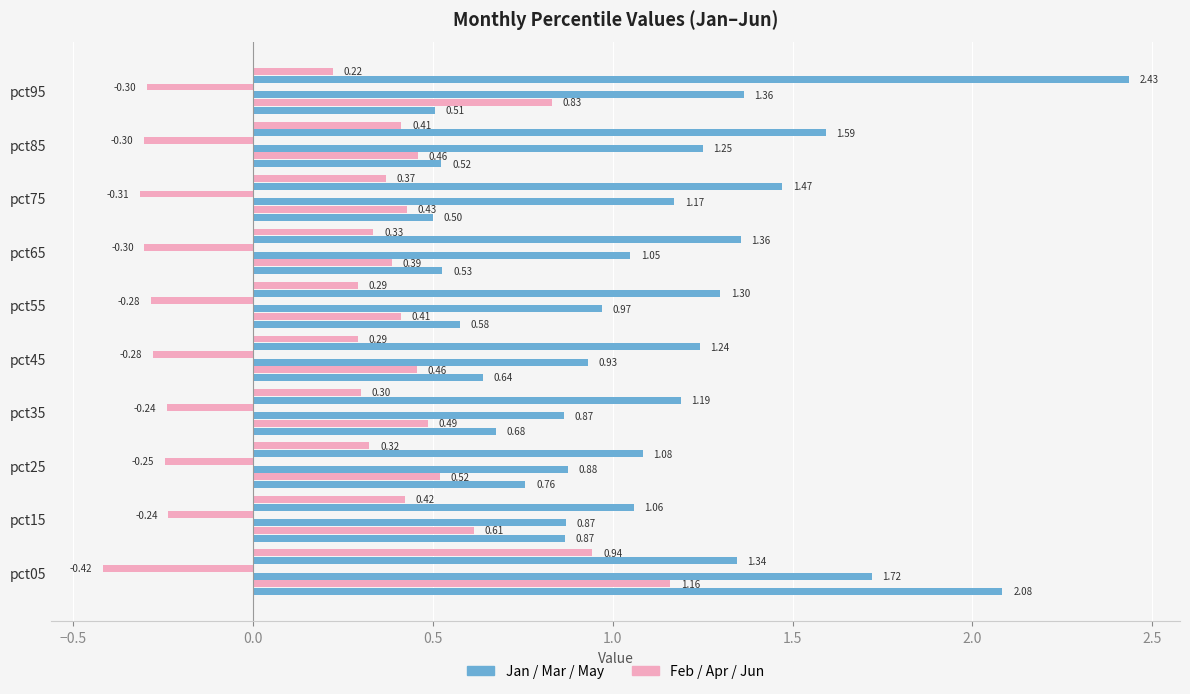

How many data points does each series have?

10